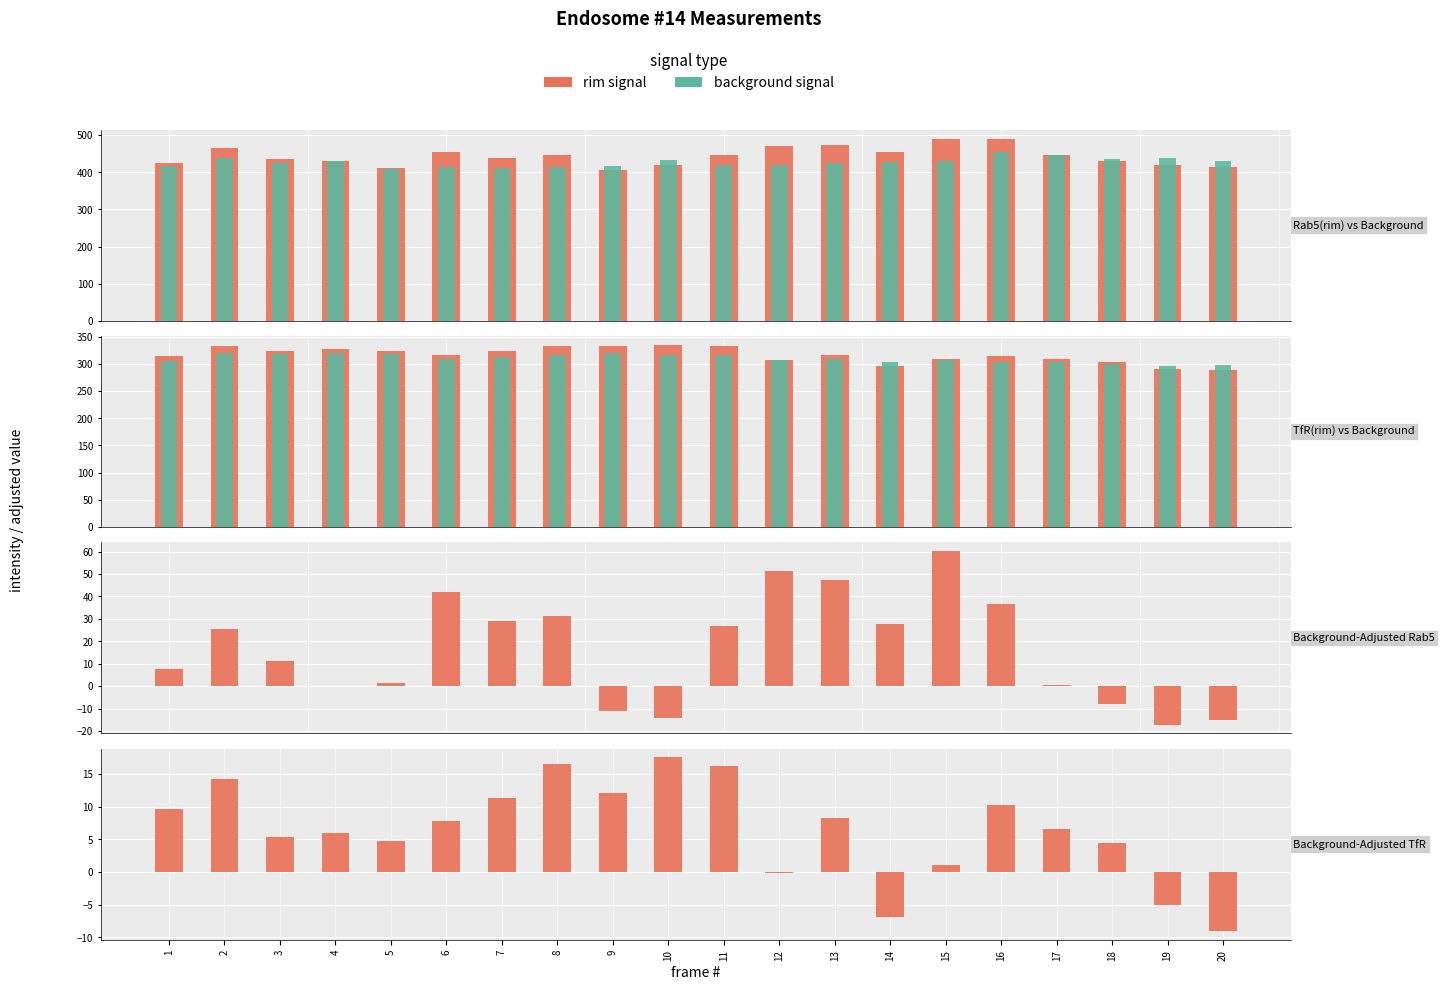

What is the difference between the Rab5(background) values at 12 and 17?

25.9